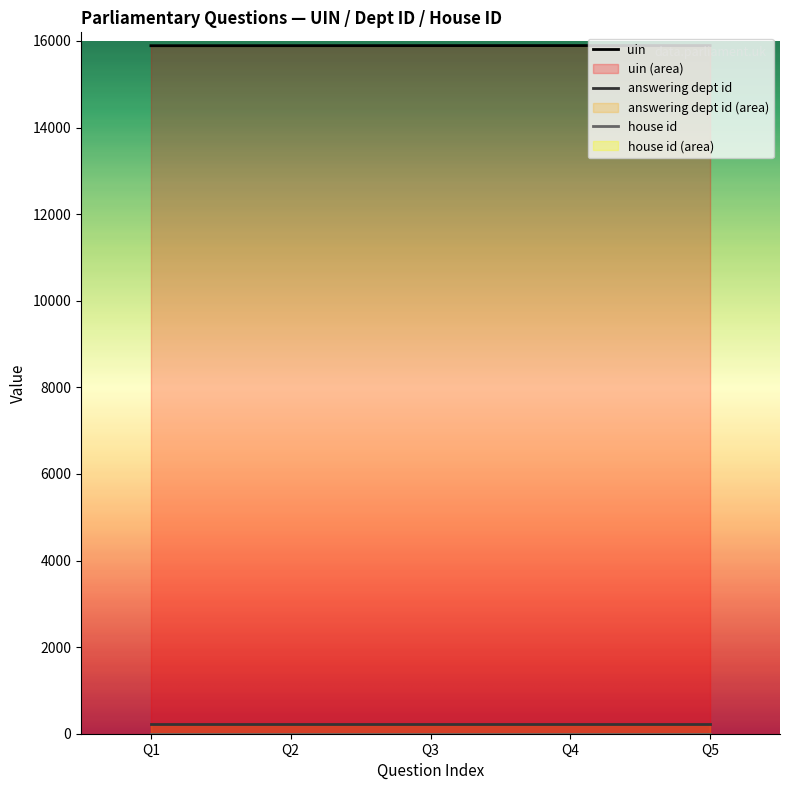

Is it true that uin equals 20762 at 2024-02-27?

False